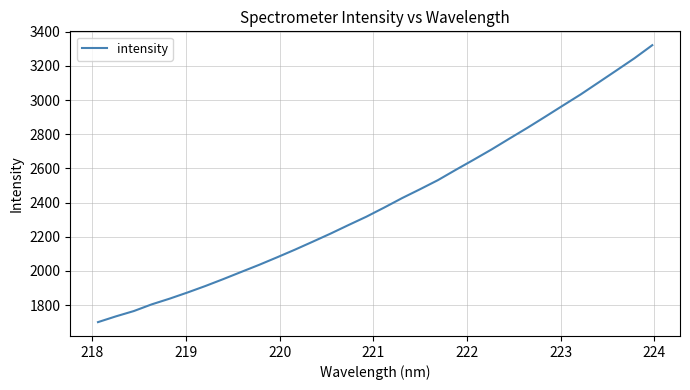

What is the greatest value displayed?

3321.9